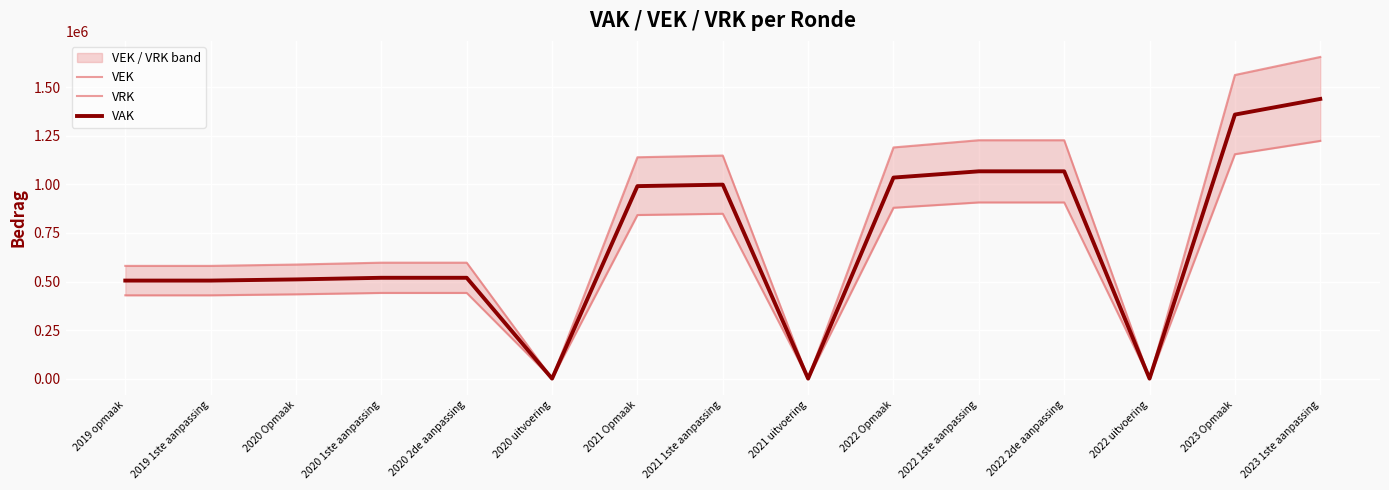

True or false: VRK has a value of 441374.4 at 2020 1ste aanpassing.

True